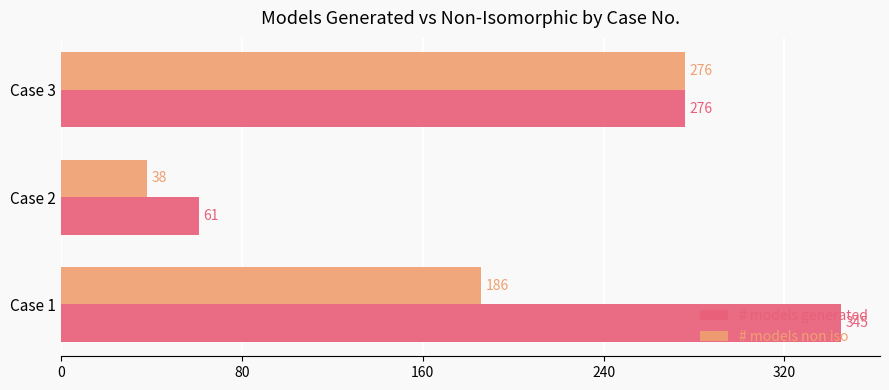

The value of # models non iso at Case 1 is 186. True or false?

True